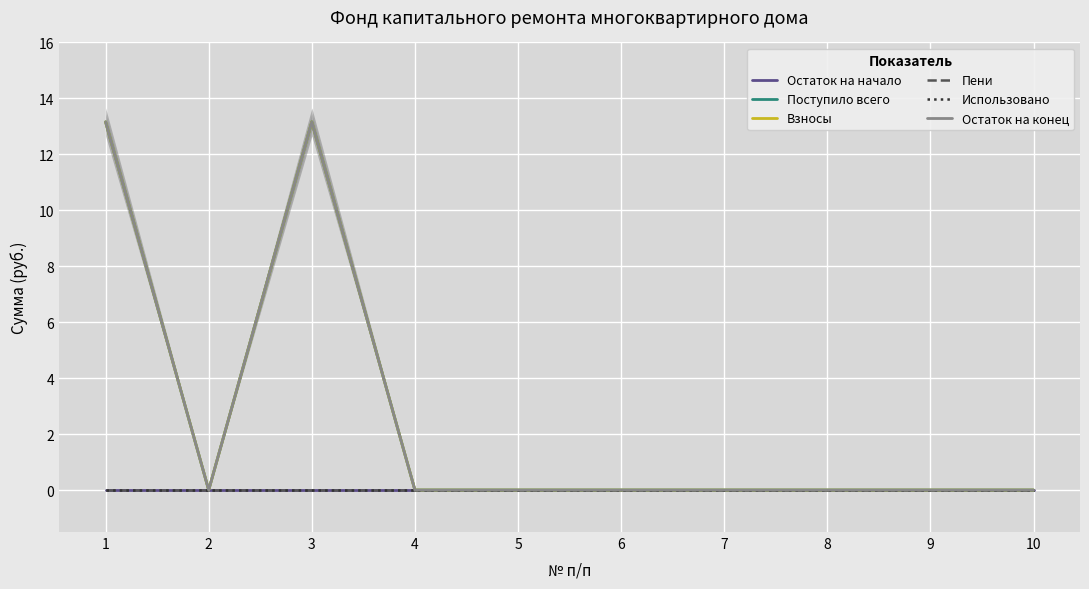

List the labels in order of Остаток на начало value, largest first.

1, 2, 3, 4, 5, 6, 7, 8, 9, 10